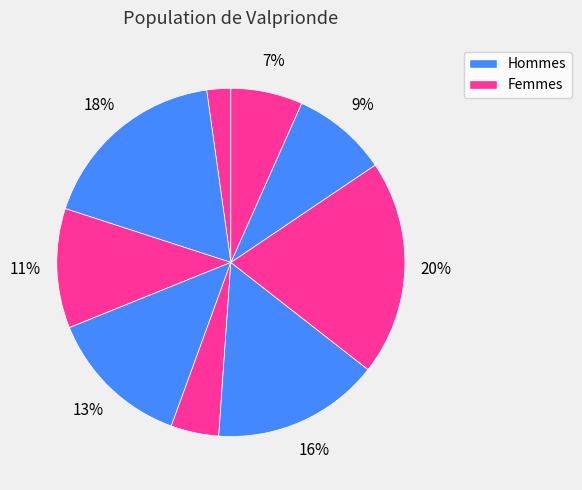

How many slices are in this pie chart?

9